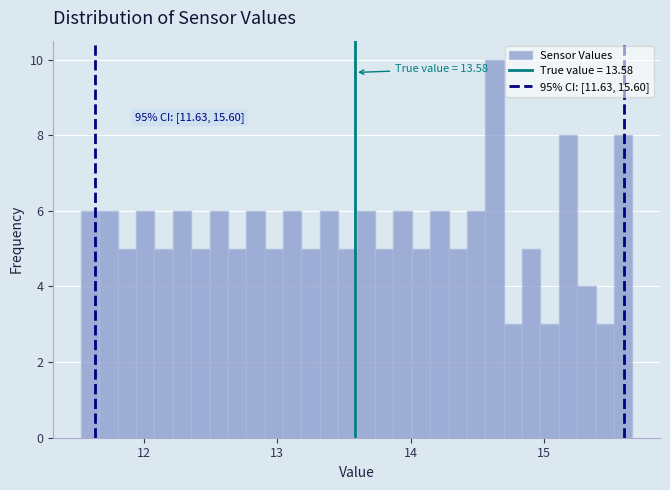

Read against the x-axis, roughly where is the centre of the tallest bar?

14.6